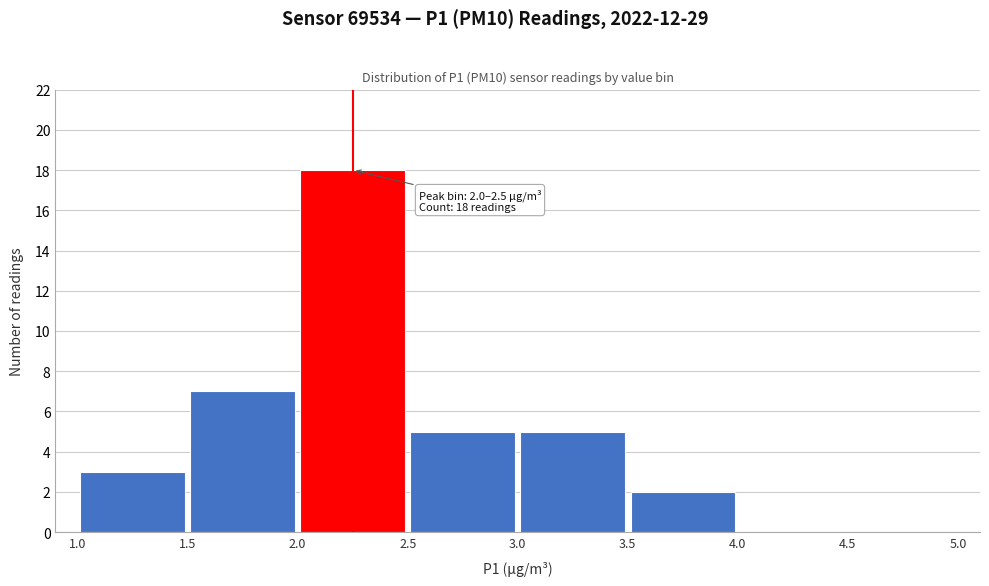

Which range on the x-axis has the tallest bar?

2.0 to 2.5